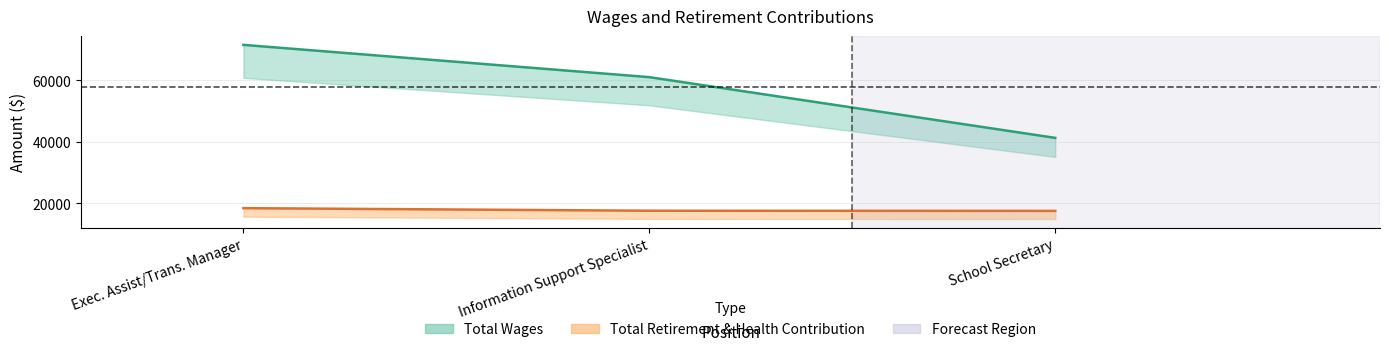

The value of Total Wages at School Secretary is 15711. True or false?

False